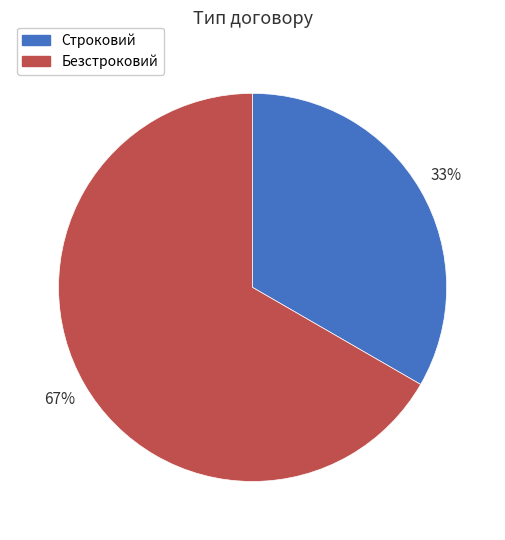

How many slices are in this pie chart?

2